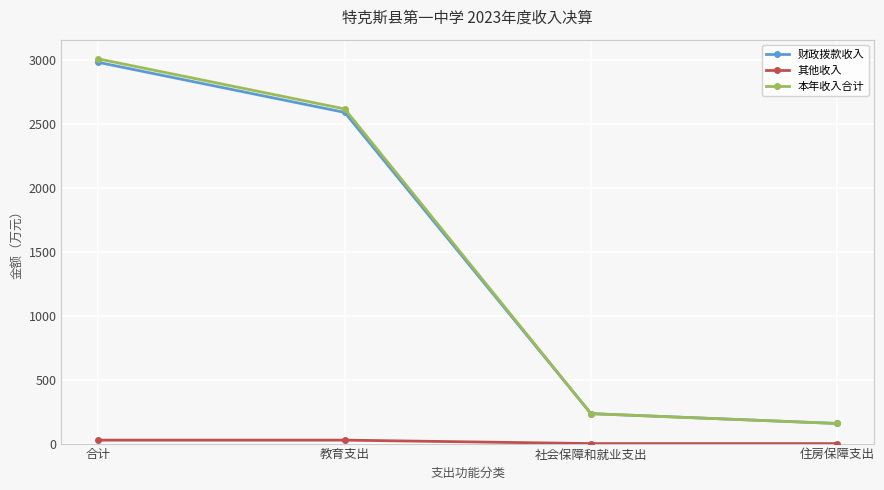

What is the maximum value shown in the chart?

3004.8